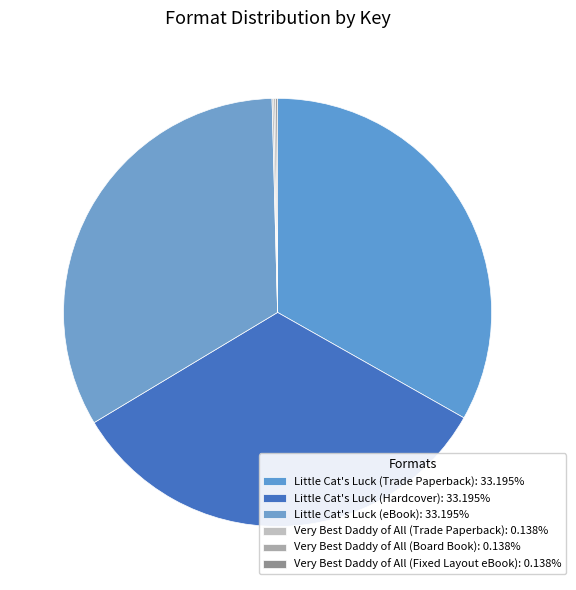

How many segments does this pie chart have?

6